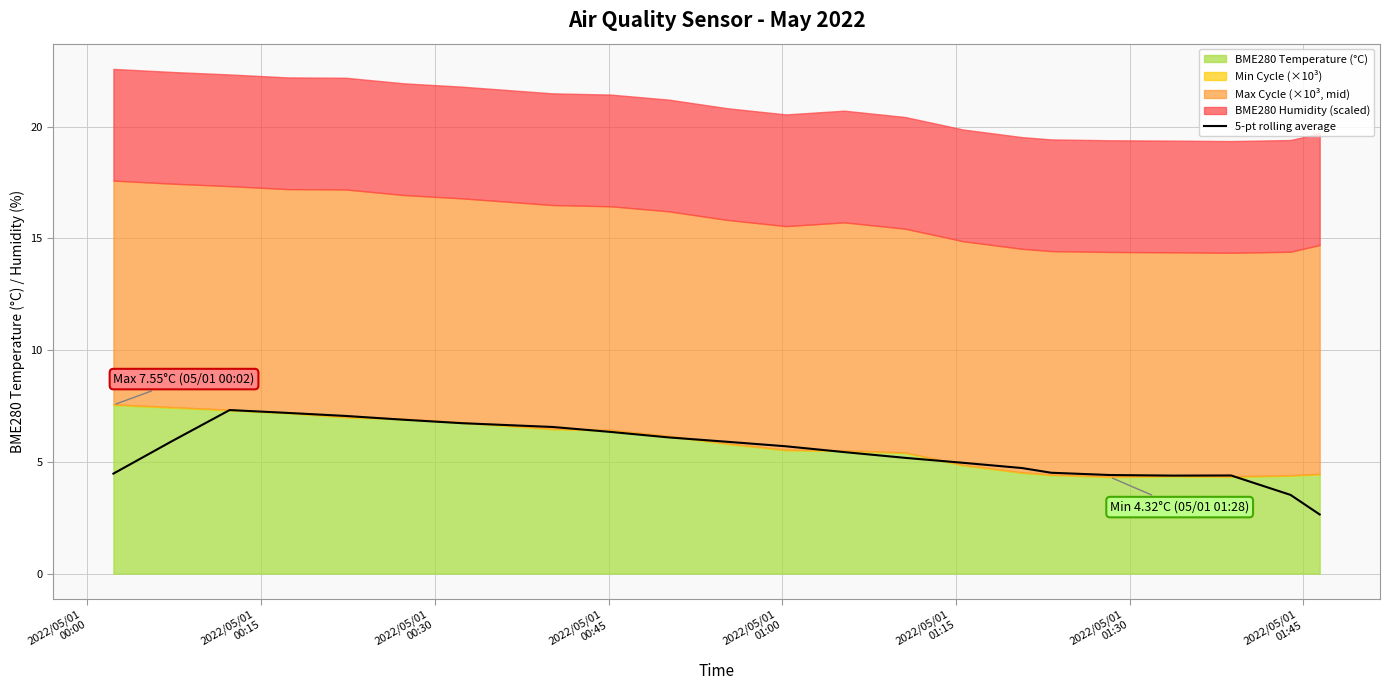

What is the highest value of the 5-pt rolling average series?

7.3